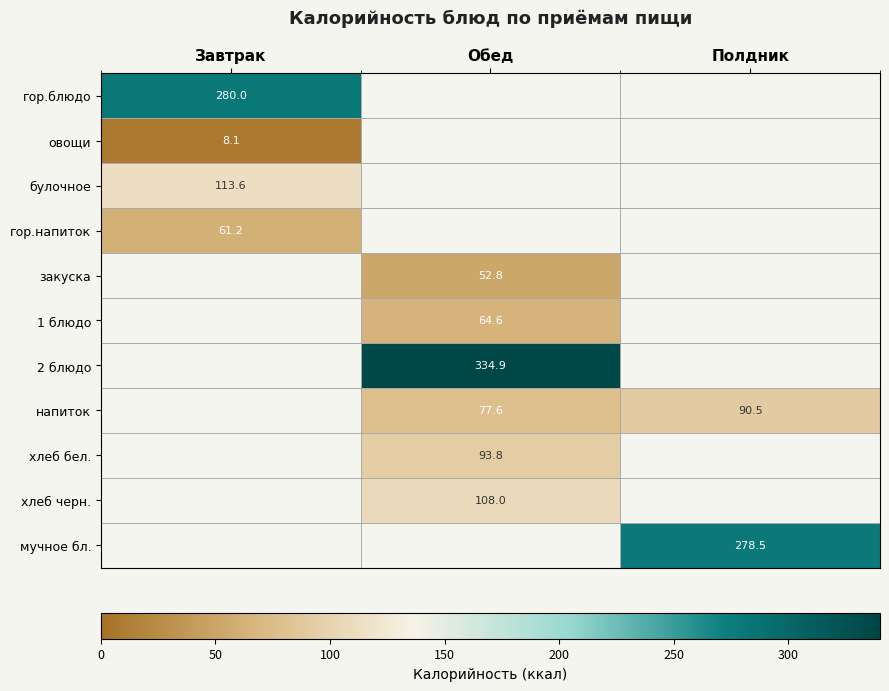

Is the value of хлеб черн. at Завтрак greater than the value of булочное at Завтрак?

No